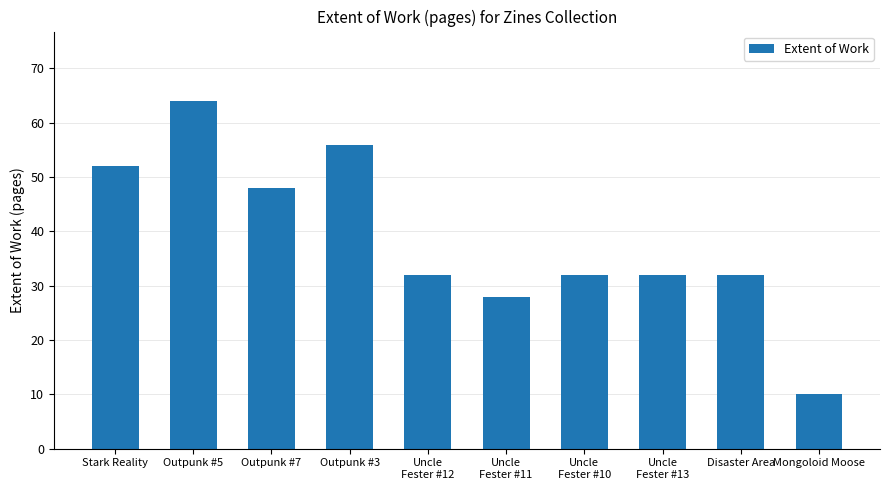

What is the greatest value displayed?

64